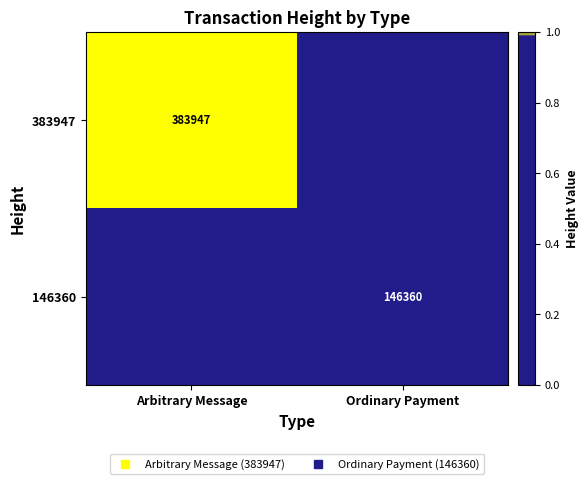

Which category has the lowest value in the 383947 series?

Ordinary Payment